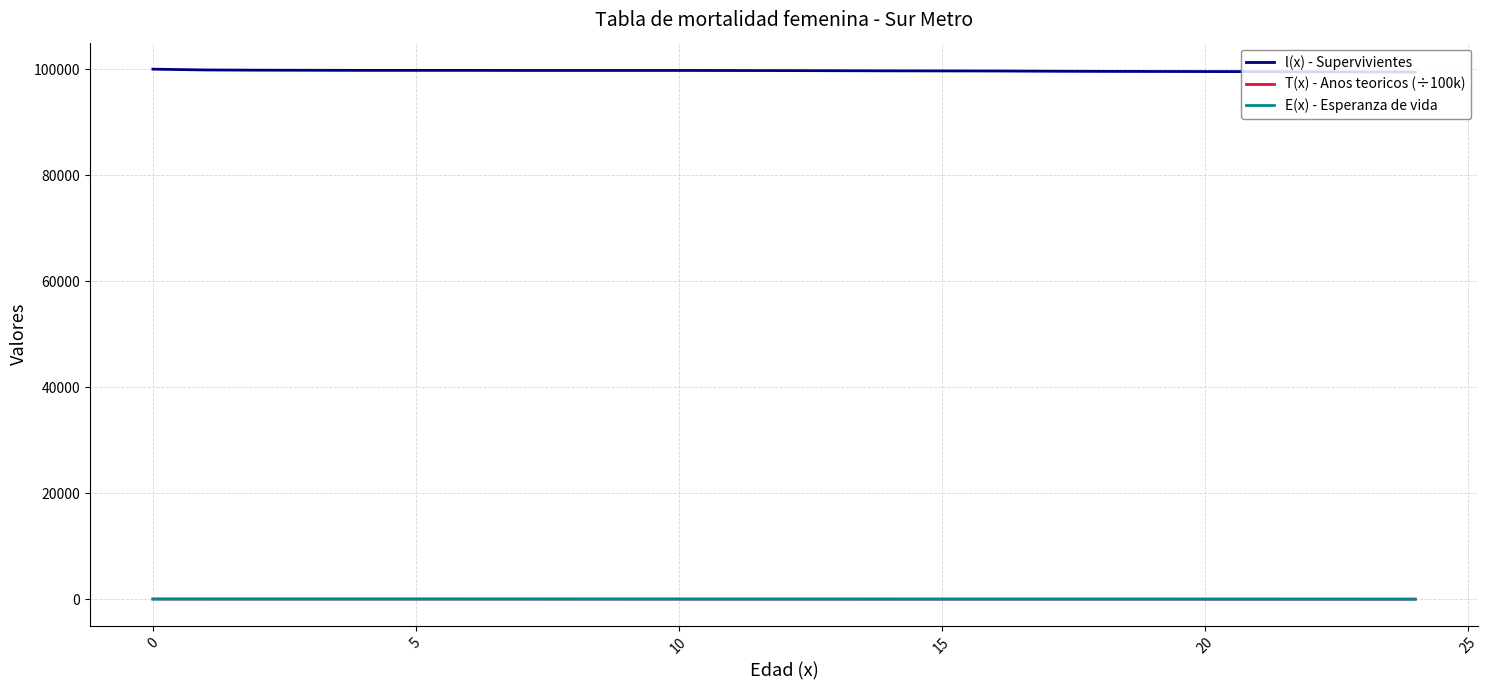

True or false: T(x) - Anos teoricos (÷100k) and l(x) - Supervivientes cross at least once.

False